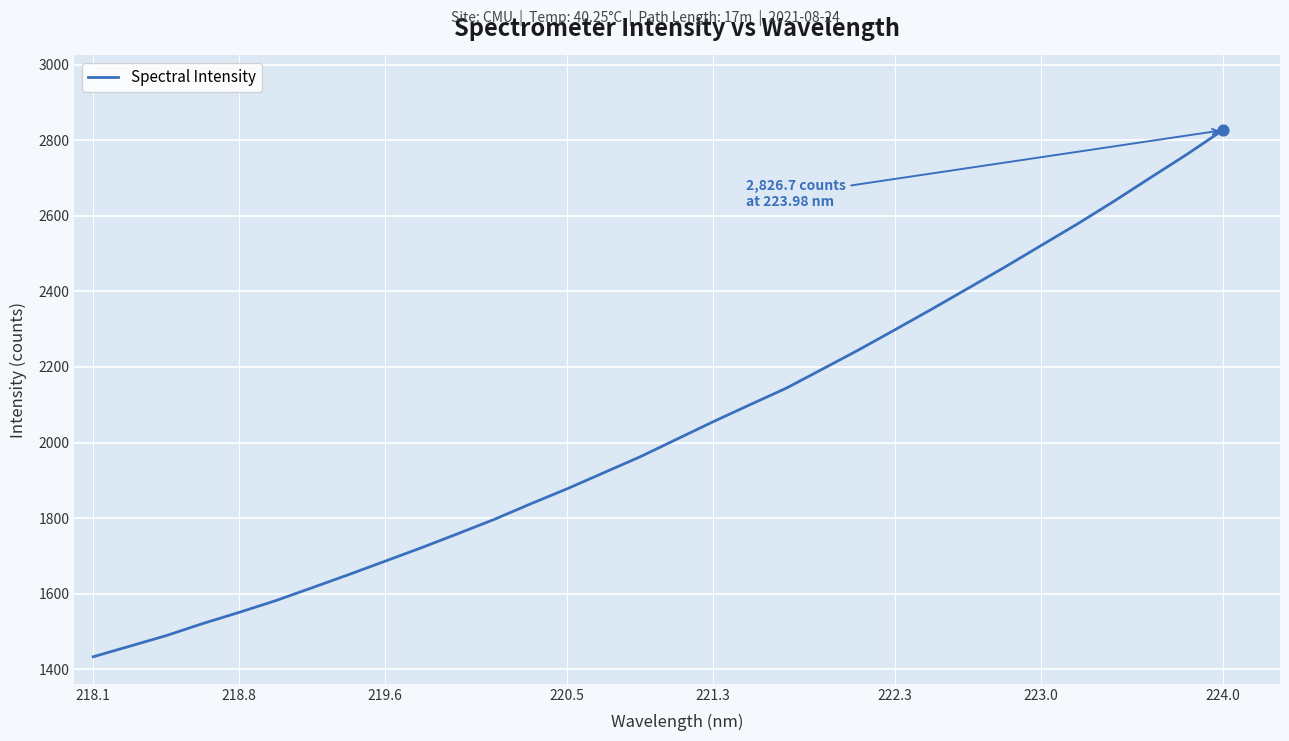

What is the minimum value shown in the chart?

1433.1